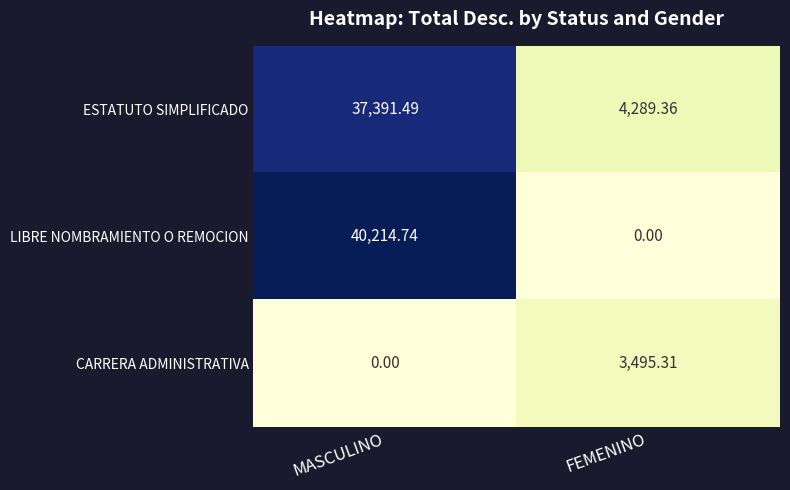

Rank the series by their maximum value, from highest to lowest.

LIBRE NOMBRAMIENTO O REMOCION, ESTATUTO SIMPLIFICADO, CARRERA ADMINISTRATIVA